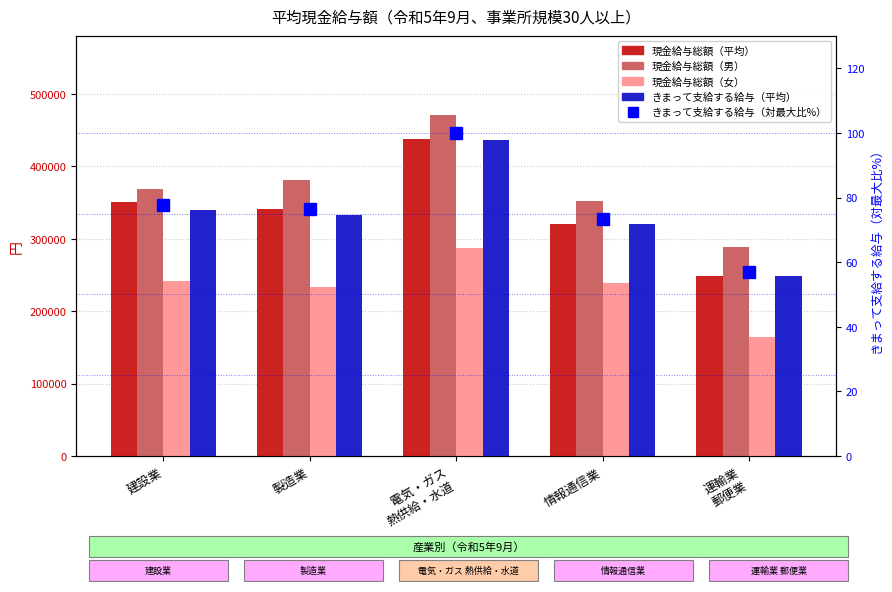

What is the label of the 3rd bar from the left?

電気・ガス
熱供給・水道